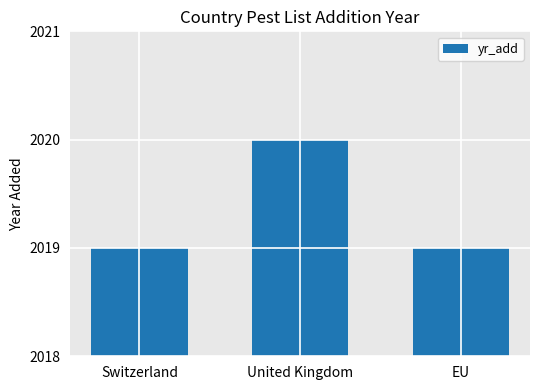

Count the values in the range 2019 to 2020.

3